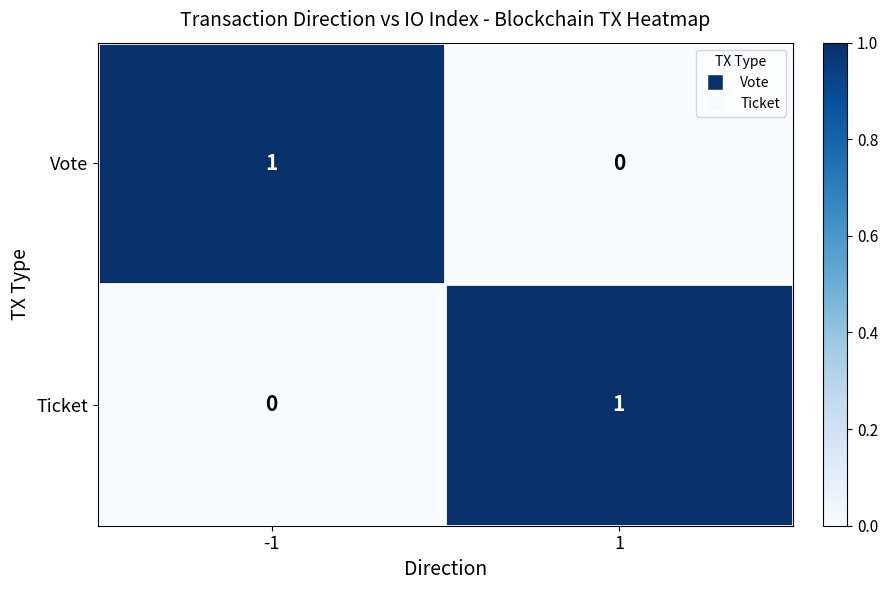

At 1, list the series in order from smallest to largest.

Vote, Ticket